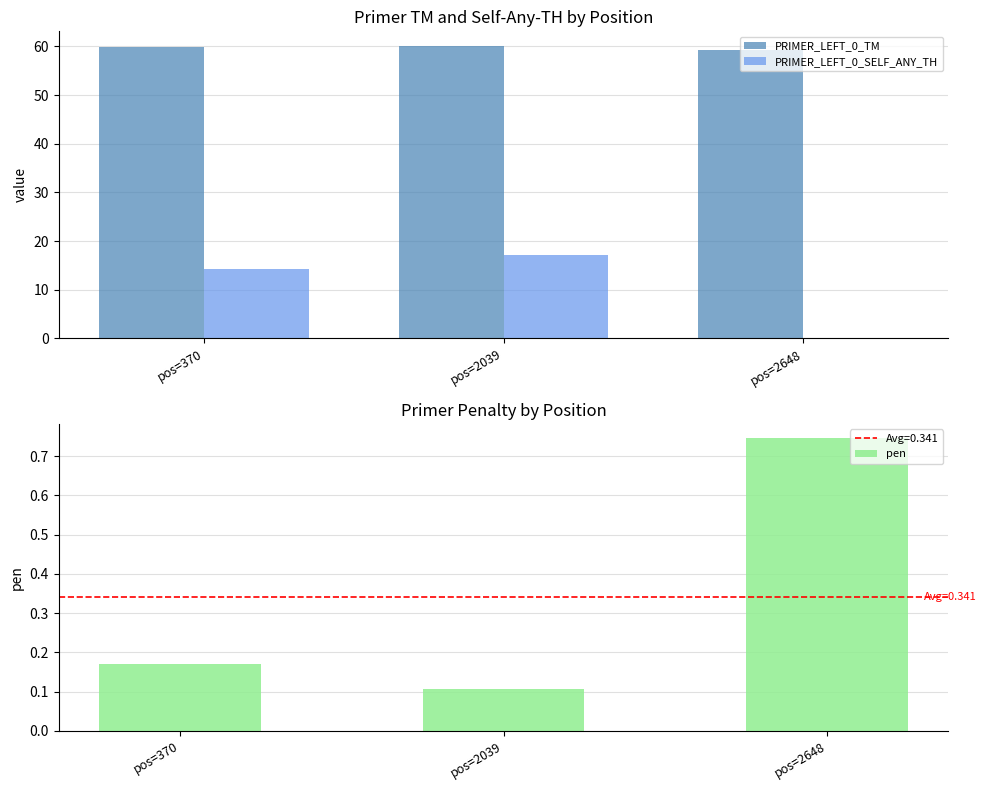

What is the value of the PRIMER_LEFT_0_SELF_ANY_TH bar at the 2nd from the left?

17.2